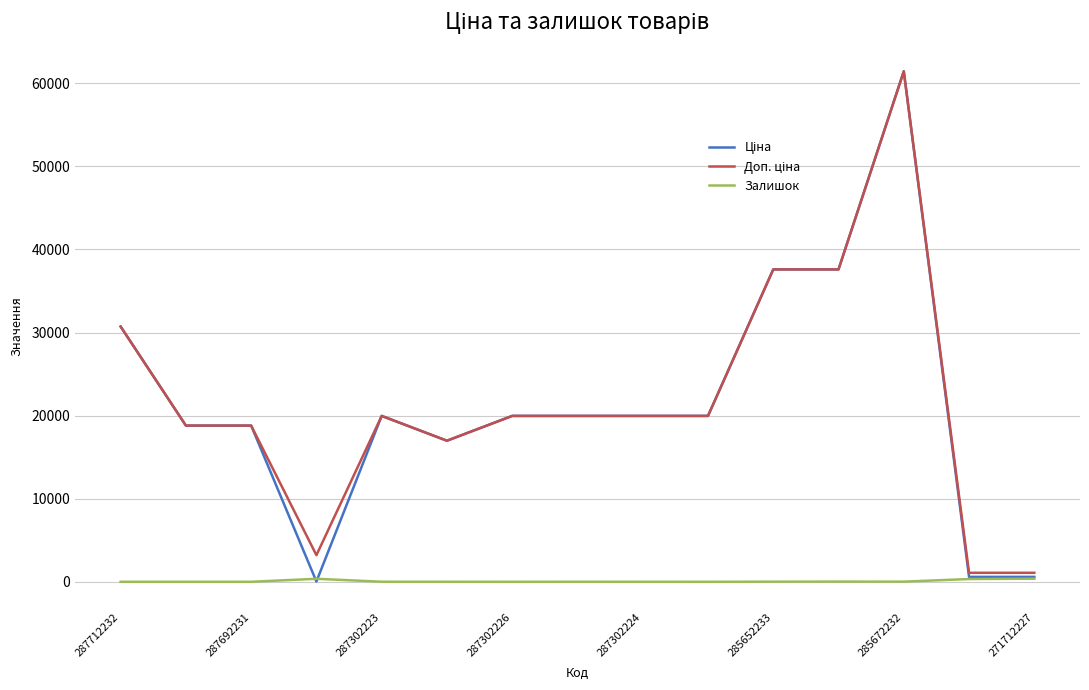

Does the chart display data point markers on the line(s)?

No